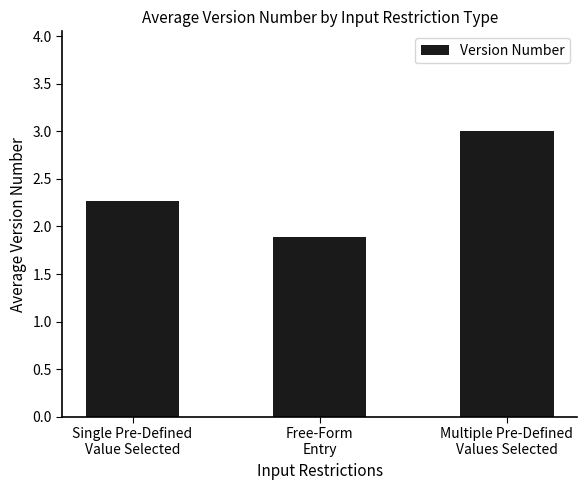

Reading left to right, what are all the values shown in this chart?

Single Pre-Defined
Value Selected=2.3	Free-Form
Entry=1.9	Multiple Pre-Defined
Values Selected=3.0